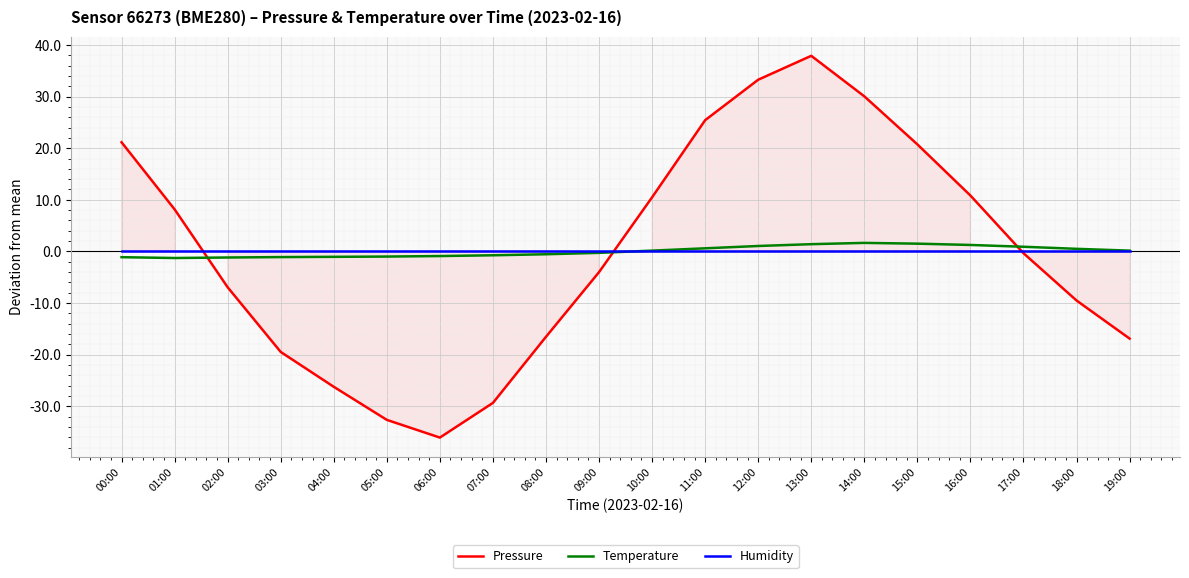

What are all the series names shown in the legend?

Pressure, Temperature, Humidity